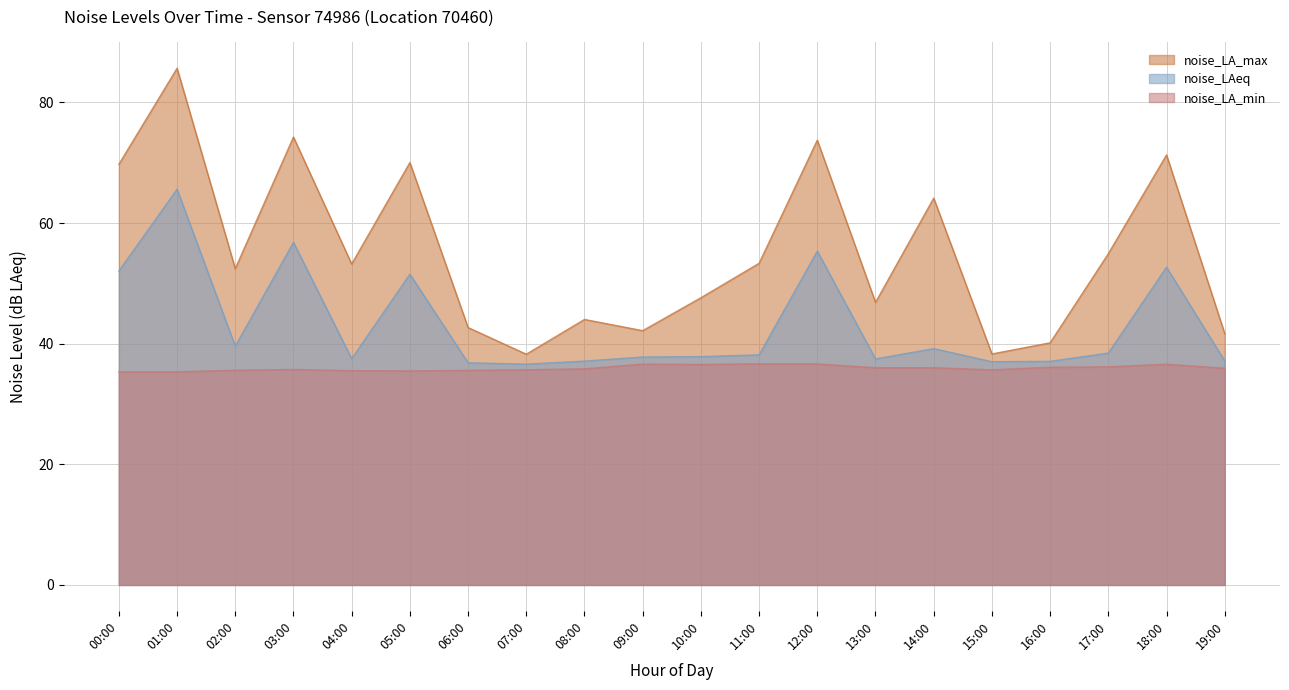

True or false: noise_LA_min and noise_LA_max intersect in this chart.

False